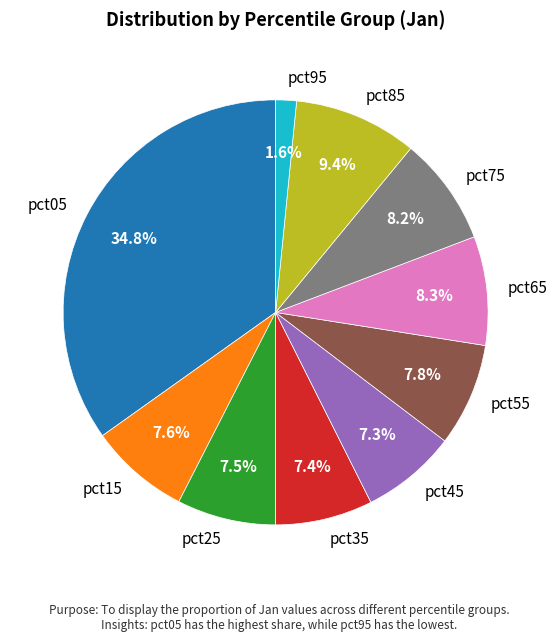

The pct85 slice represents 1% of the pie. True or false?

False